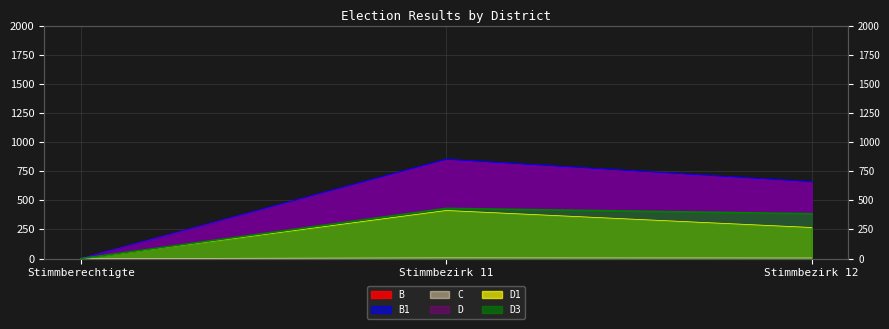

Reading left to right, extract all data points from this chart.

B: Stimmberechtigte=0	Stimmbezirk 11=850	Stimmbezirk 12=657
B1: Stimmberechtigte=0	Stimmbezirk 11=850	Stimmbezirk 12=657
C: Stimmberechtigte=0	Stimmbezirk 11=6	Stimmbezirk 12=5
D: Stimmberechtigte=0	Stimmbezirk 11=844	Stimmbezirk 12=652
D1: Stimmberechtigte=0	Stimmbezirk 11=413	Stimmbezirk 12=267
D3: Stimmberechtigte=0	Stimmbezirk 11=431	Stimmbezirk 12=385